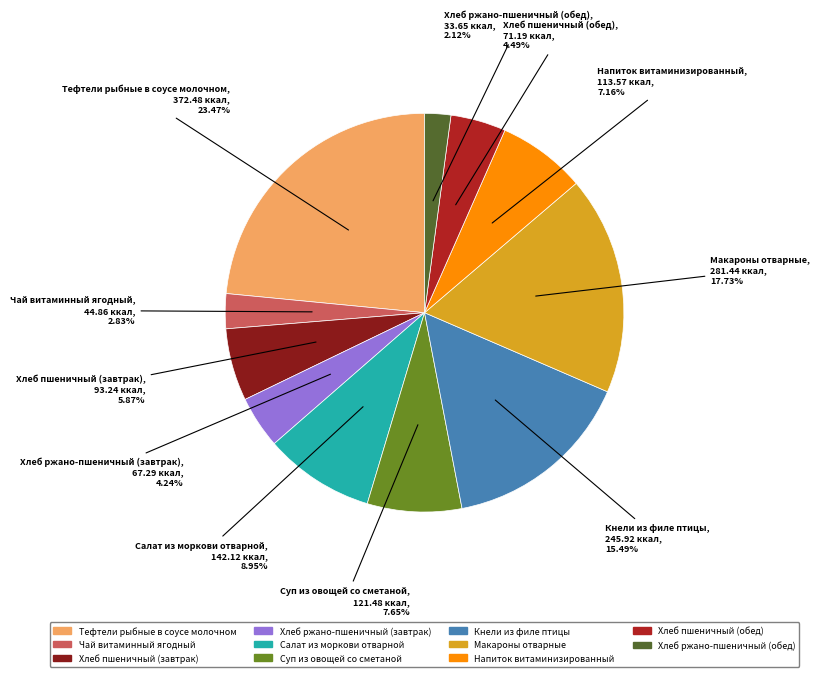

Does Хлеб пшеничный (завтрак) represent more than half of the total?

No